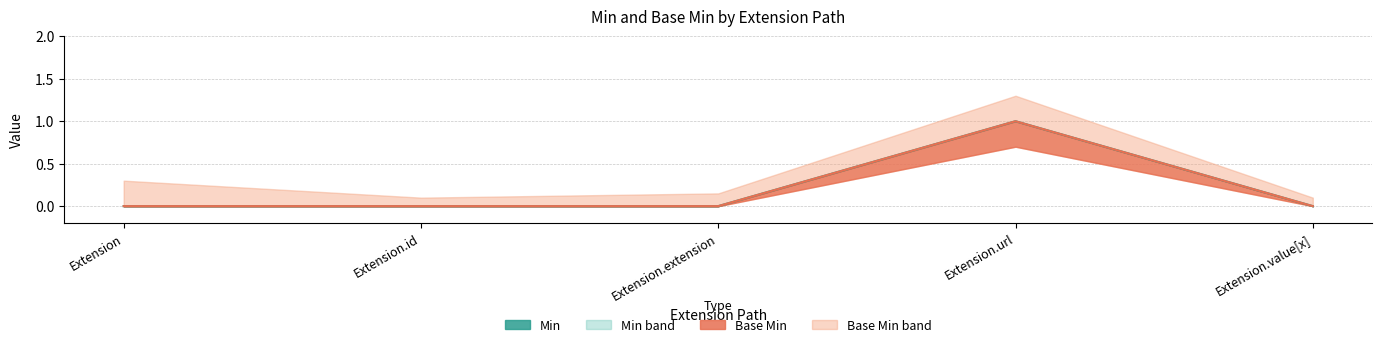

What is the sum of all Min line values?

1